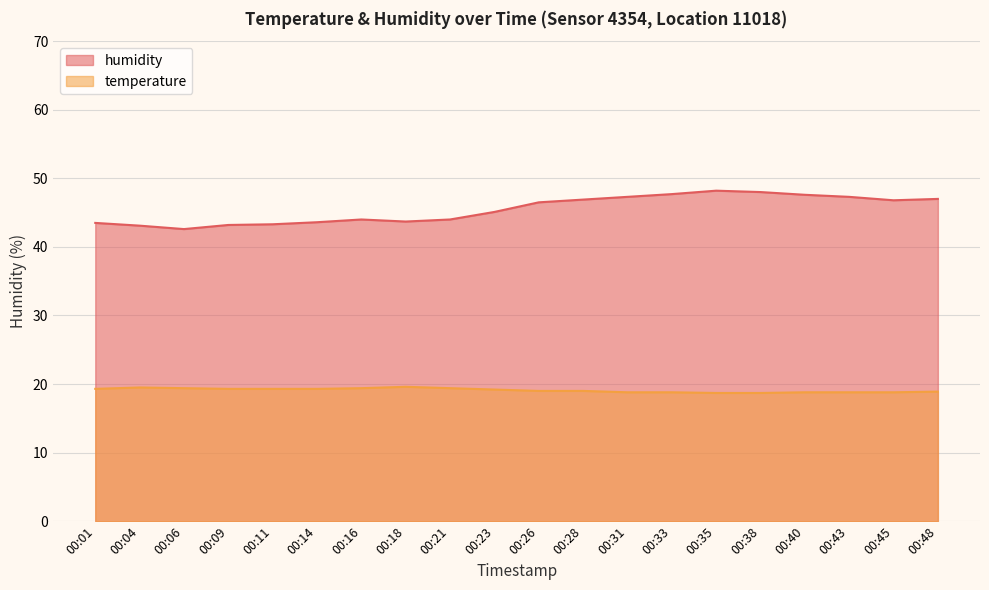

List the labels in order of humidity value, smallest first.

00:06, 00:04, 00:09, 00:11, 00:01, 00:14, 00:18, 00:16, 00:21, 00:23, 00:26, 00:45, 00:28, 00:48, 00:31, 00:43, 00:40, 00:33, 00:38, 00:35